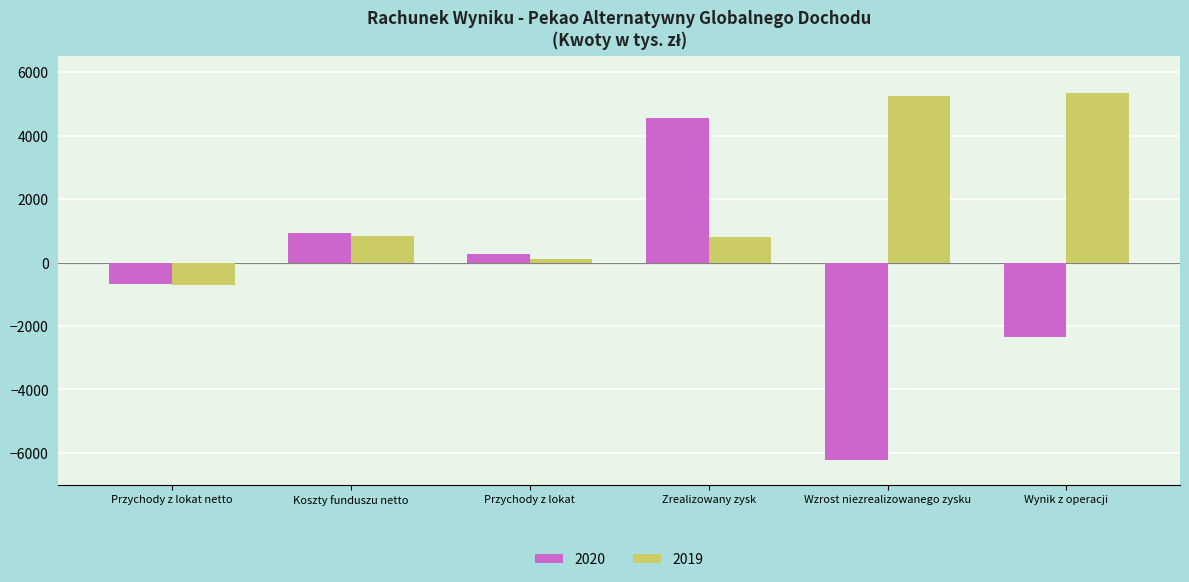

Are the bars grouped side by side (vs. stacked)?

Yes